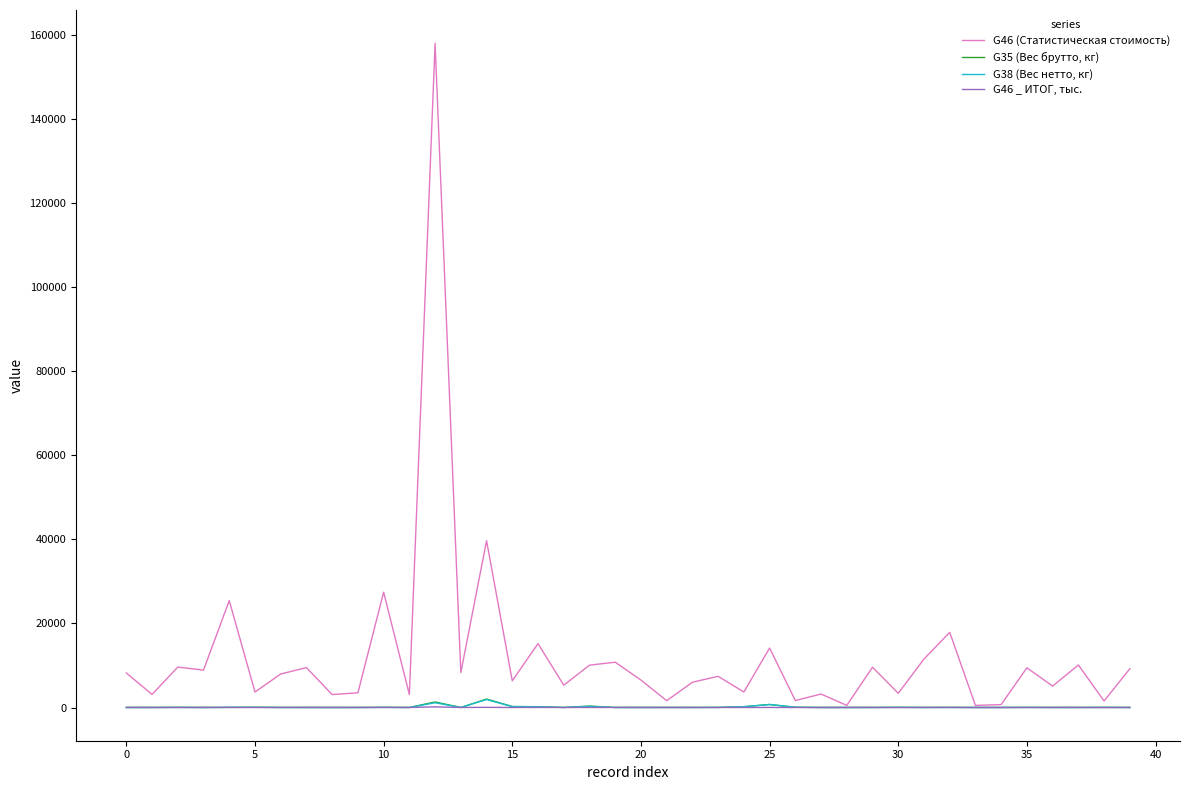

Which series has the widest spread of values?

G46 (Статистическая стоимость)